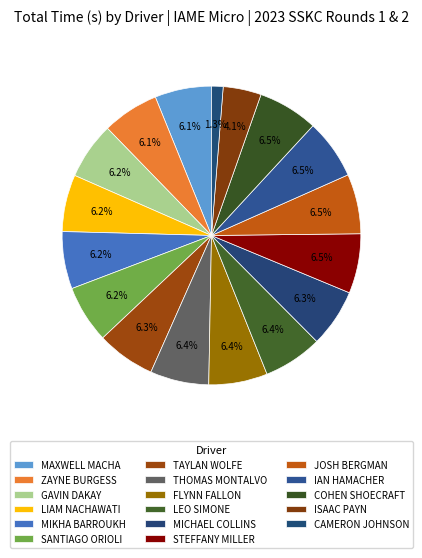

Does LIAM NACHAWATI account for over 50% of the chart?

No